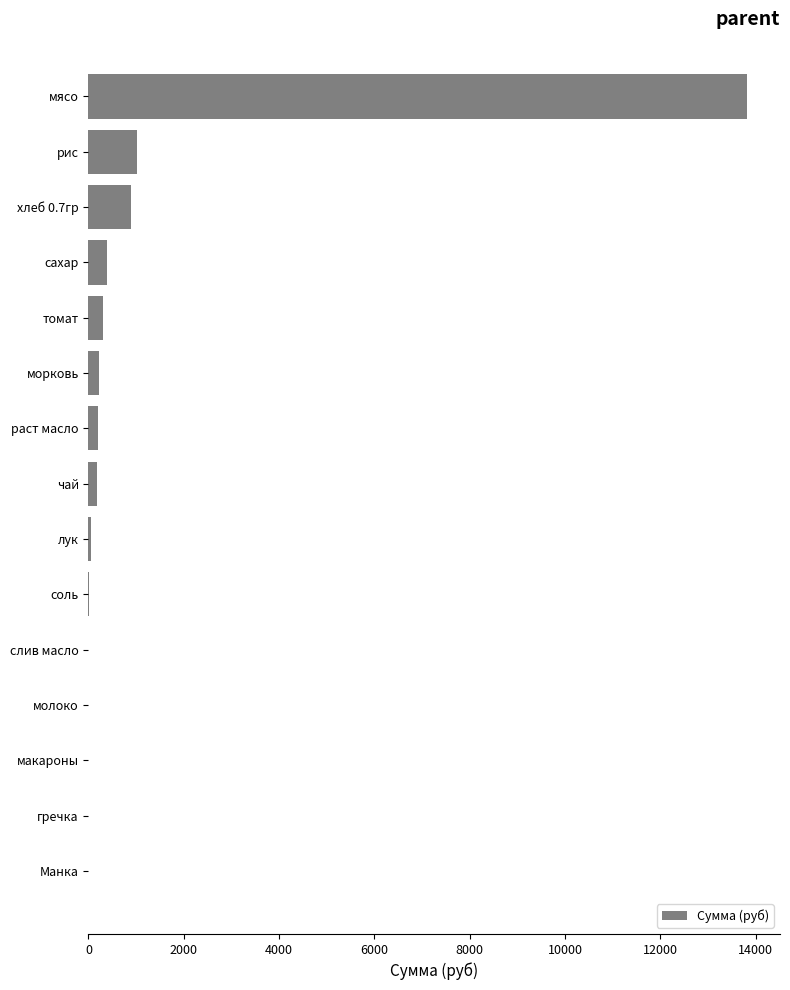

What value does the data have at томат?

294.9